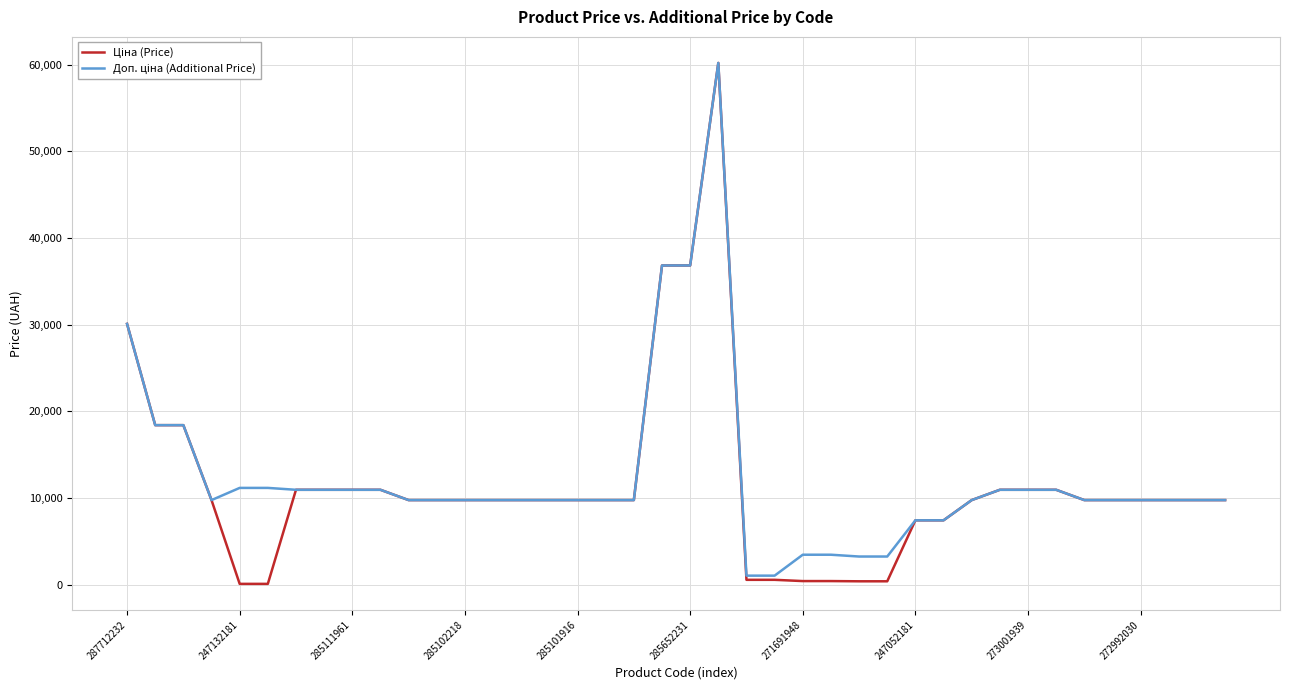

What is the greatest value displayed?

60205.6